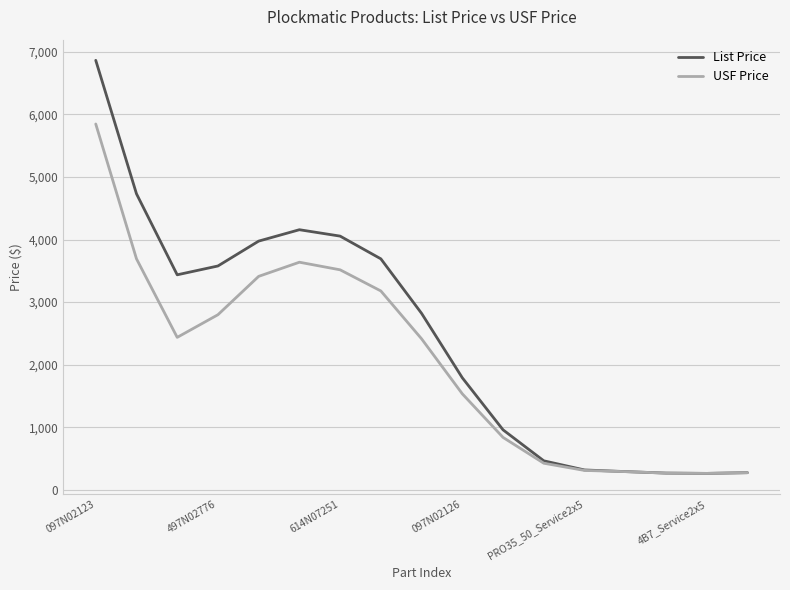

What is the lowest value of the List Price series?

262.8